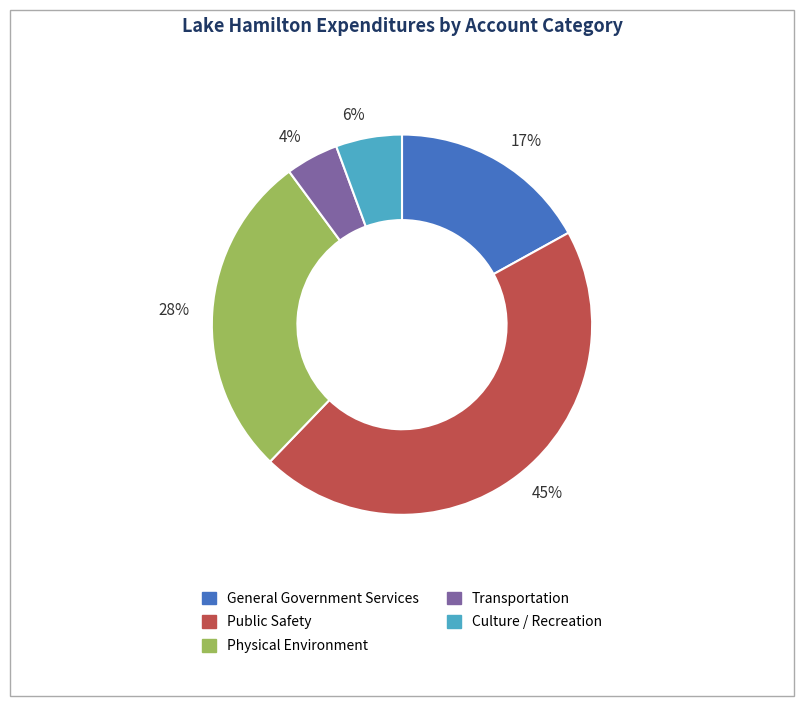

Is it true that 6% is 13% of the pie?

False